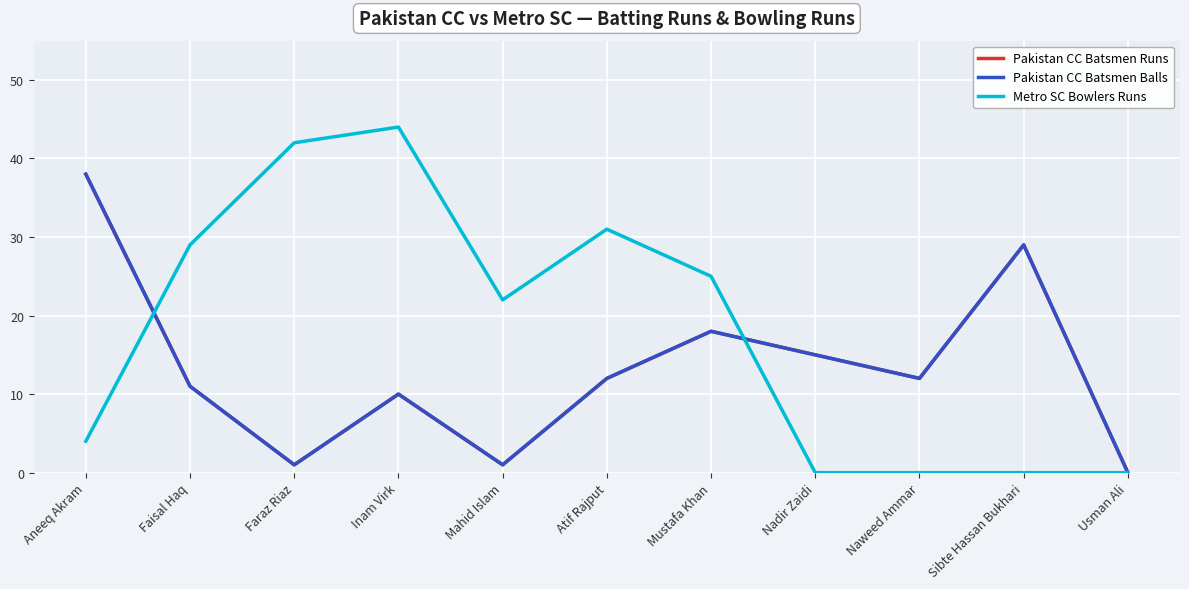

Which has a higher value, Mahid Islam or Usman Ali?

Mahid Islam